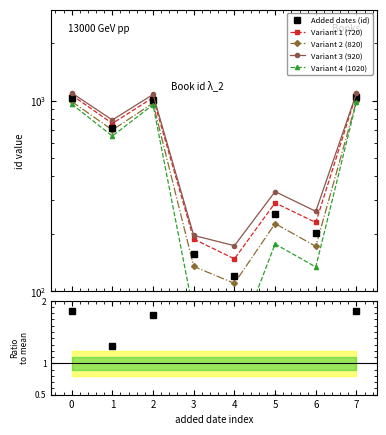

Reading left to right, list all the values displayed in this chart.

Added dates (id): −1=1037.0	0=720.0	1=1002.0	2=156.0	3=121.0	4=255.0	5=202.0	6=1040.0
Variant 1 (720): −1=1069.0	0=758.6	1=1036.1	2=187.8	3=147.9	4=290.8	5=229.5	6=1085.7
Variant 2 (820): −1=990.1	0=701.2	1=969.5	2=134.9	3=110.1	4=226.5	5=172.0	6=992.9
Variant 3 (920): −1=1097.6	0=790.9	1=1076.8	2=196.3	3=173.4	4=333.3	5=262.5	6=1092.7
Variant 4 (1020): −1=958.9	0=651.6	1=950.8	2=76.9	3=49.2	4=177.0	5=134.1	6=986.6
Ratio to mean: −1=1.8	0=1.3	1=1.8	2=0.3	3=0.2	4=0.5	5=0.4	6=1.8